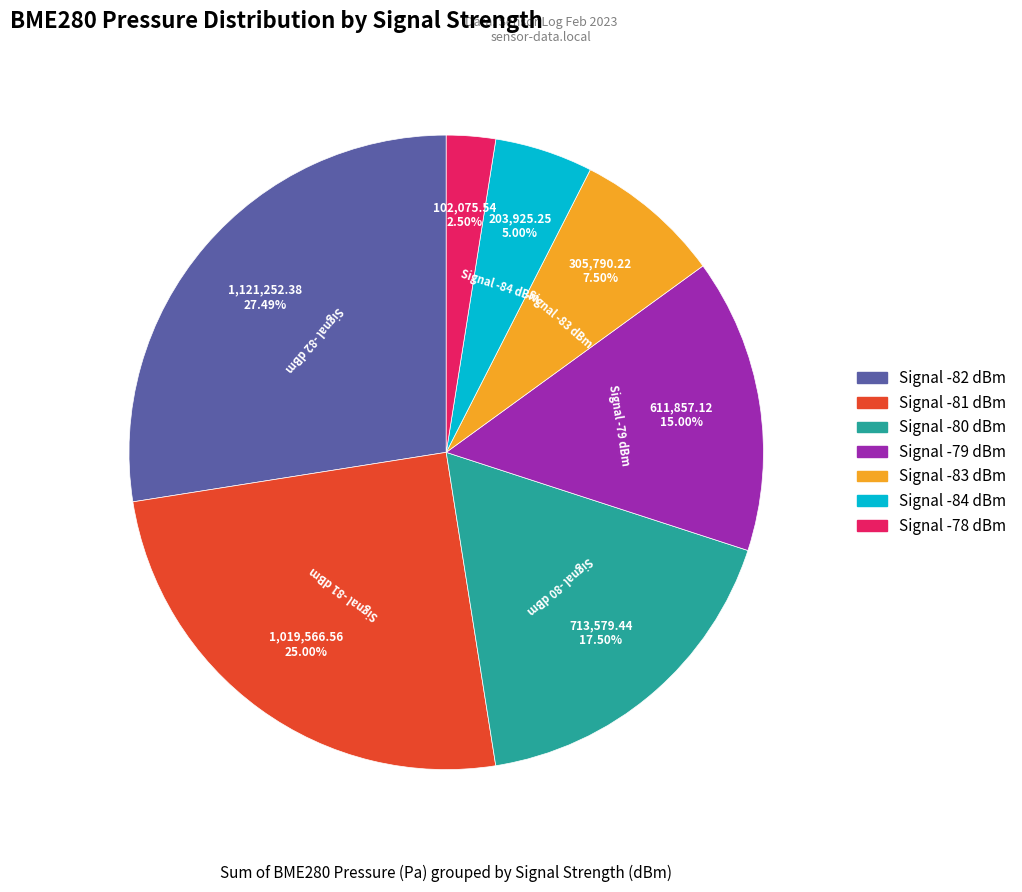

Is there a majority slice in this chart?

No